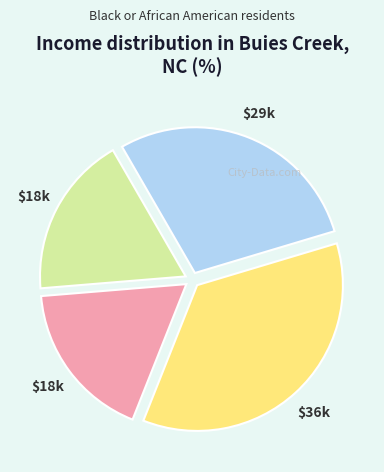

Is there any slice that represents more than half of the pie?

No